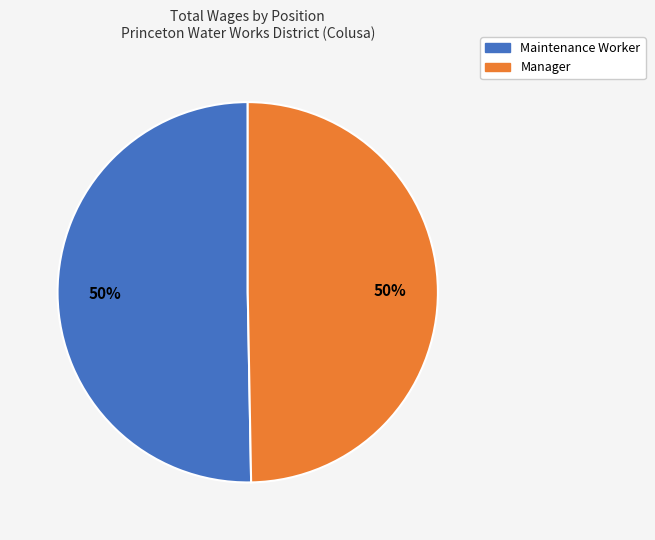

The Manager slice represents 50% of the pie. True or false?

True